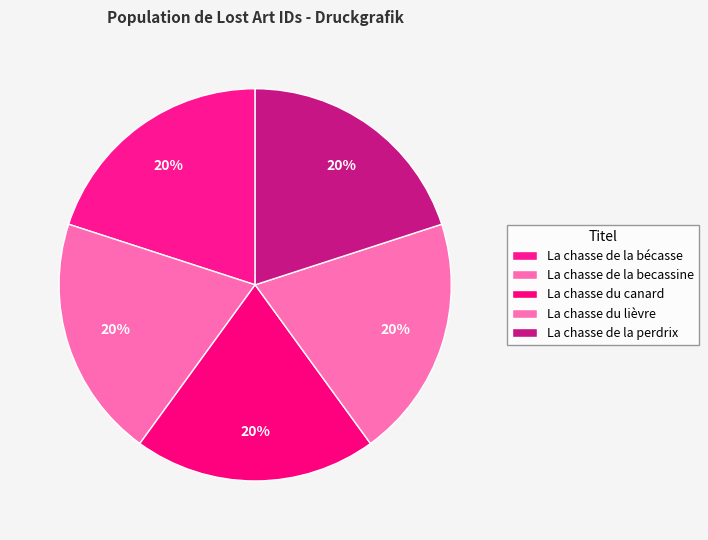

Do La chasse du canard and La chasse de la becassine together represent more than half of the pie?

No